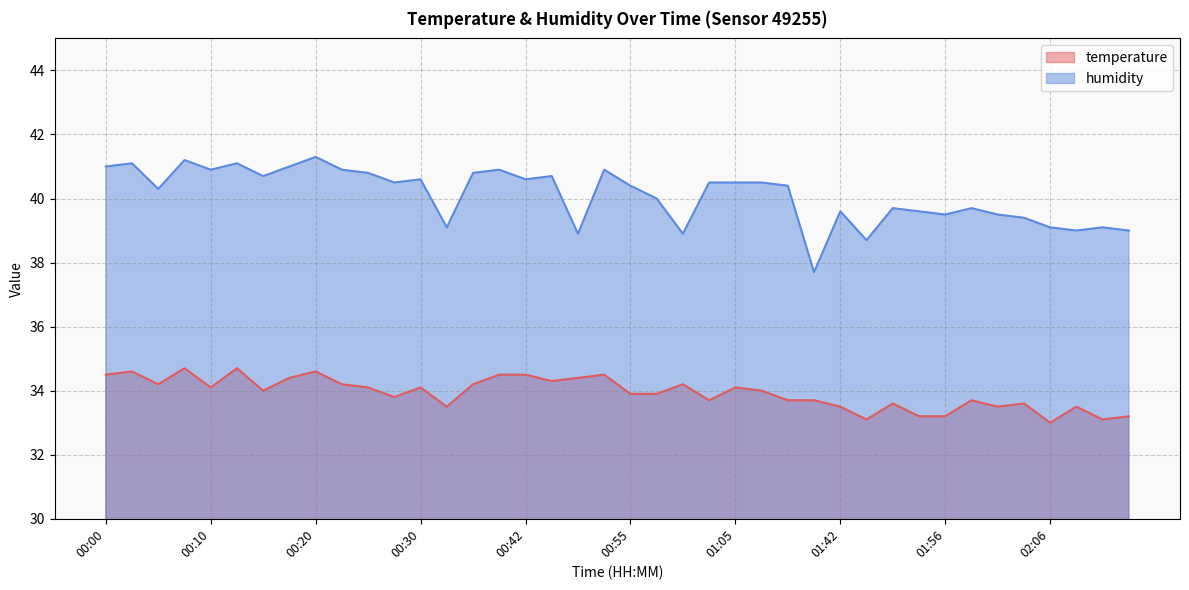

Reading left to right, extract all data points from this chart.

temperature: 34.5	34.6	34.2	34.7	34.1	34.7	34.0	34.4	34.6	34.2	34.1	33.8	34.1	33.5	34.2	34.5	34.5	34.3	34.4	34.5	33.9	33.9	34.2	33.7	34.1	34.0	33.7	33.7	33.5	33.1	33.6	33.2	33.2	33.7	33.5	33.6	33.0	33.5	33.1	33.2
humidity: 41.0	41.1	40.3	41.2	40.9	41.1	40.7	41.0	41.3	40.9	40.8	40.5	40.6	39.1	40.8	40.9	40.6	40.7	38.9	40.9	40.4	40.0	38.9	40.5	40.5	40.5	40.4	37.7	39.6	38.7	39.7	39.6	39.5	39.7	39.5	39.4	39.1	39.0	39.1	39.0